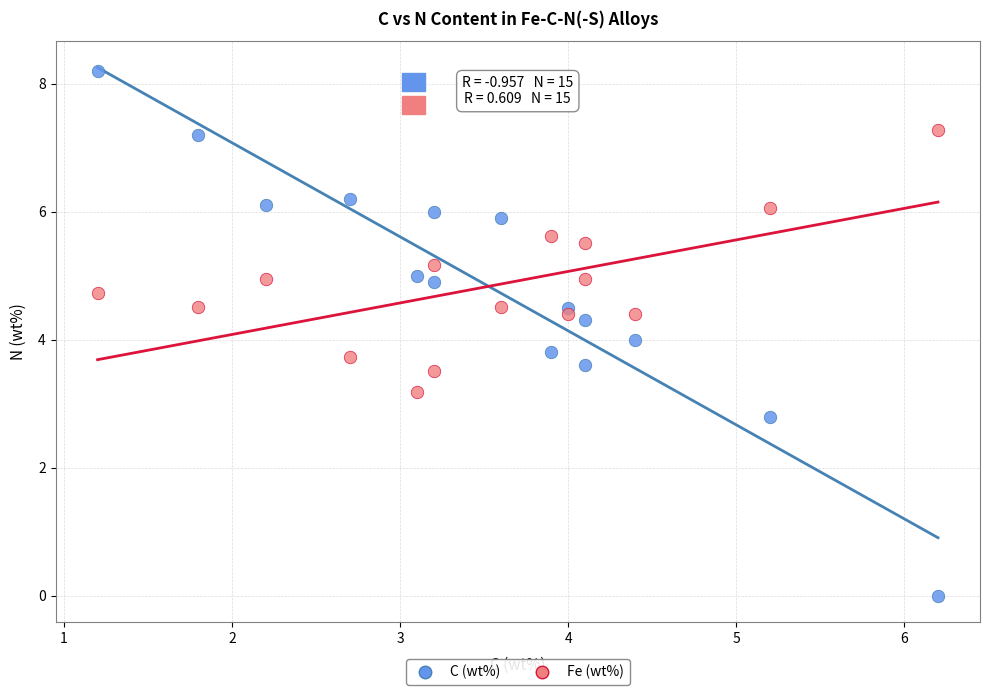

What is the X range (max minus min) for the scatter plot?

5.0